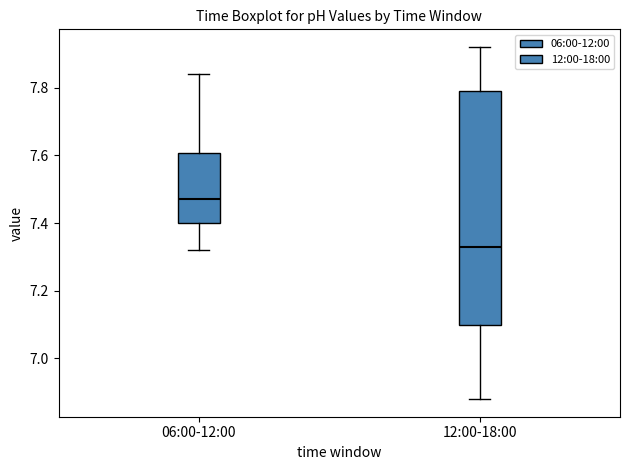

Where is the upper edge of the box for 06:00-12:00 on the y-axis? The values are not printed on the chart, so give them approximately, as read against the axis.

7.60